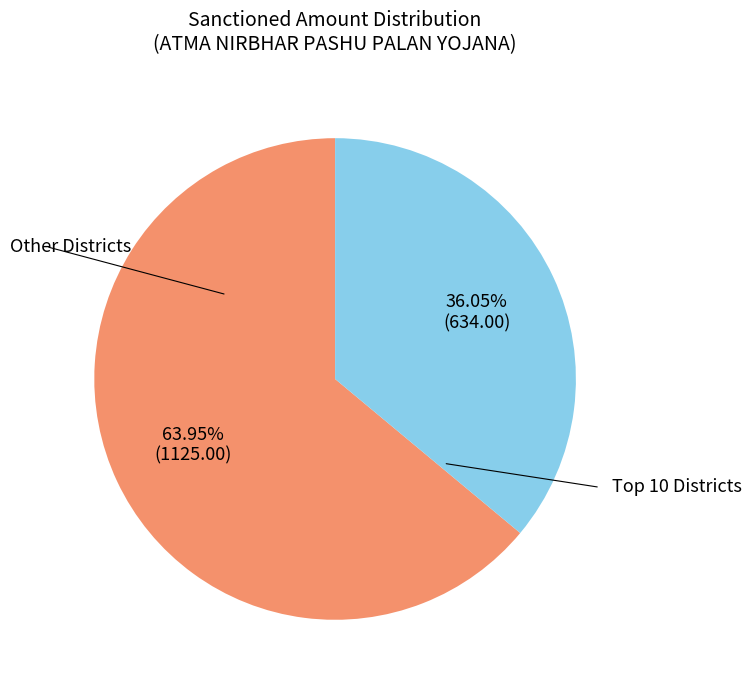

Does any single category account for the majority?

Yes